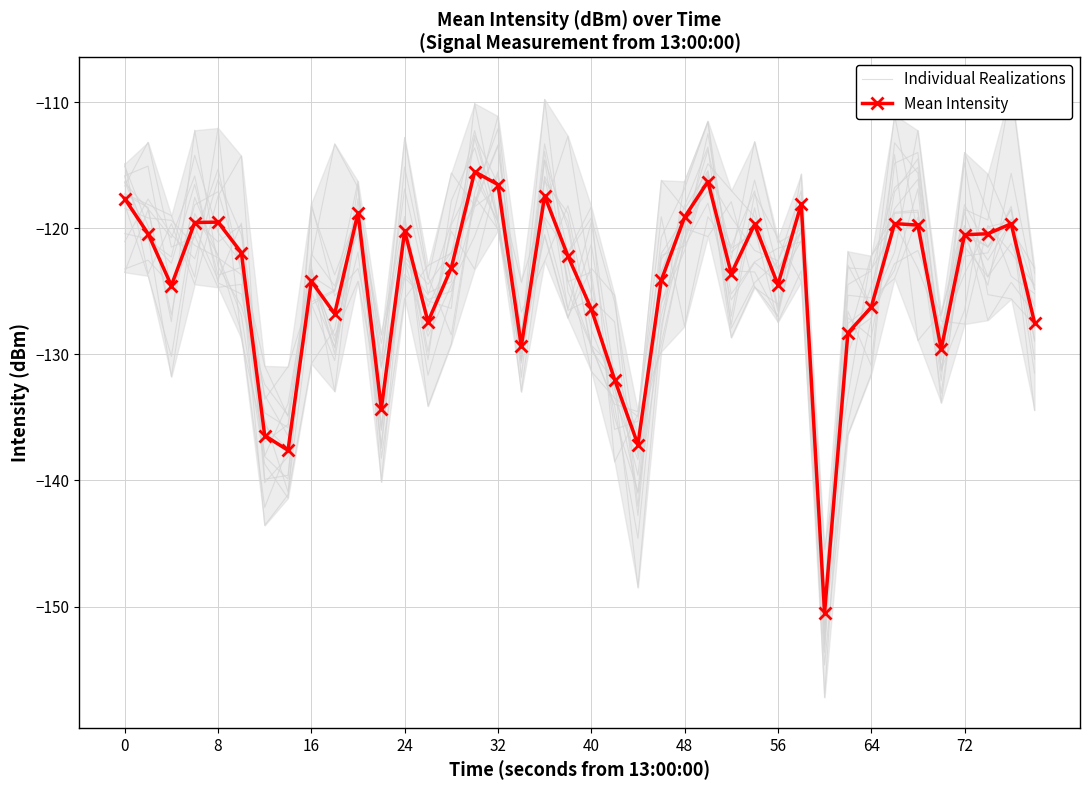

List the series in order of their peak value, lowest first.

Mean Intensity, Individual Realizations